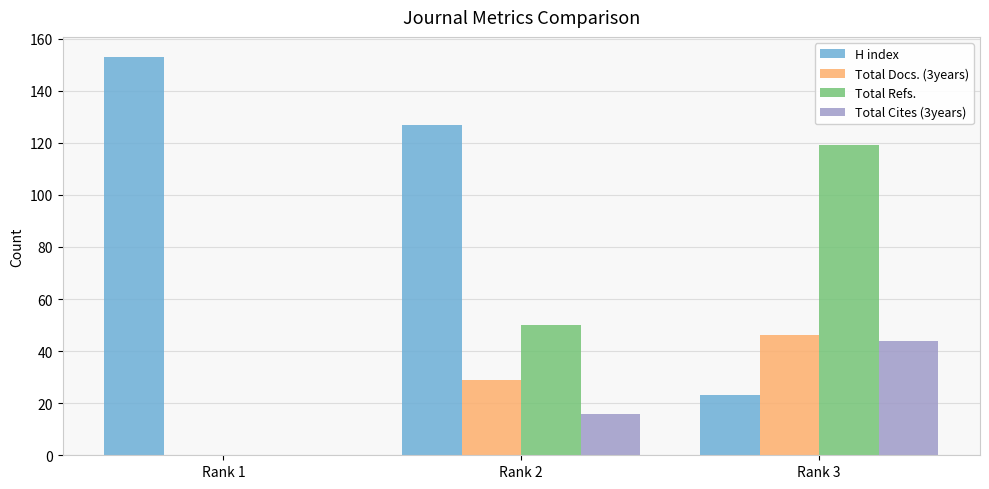

What are all the series names shown in the legend?

H index, Total Docs. (3years), Total Refs., Total Cites (3years)